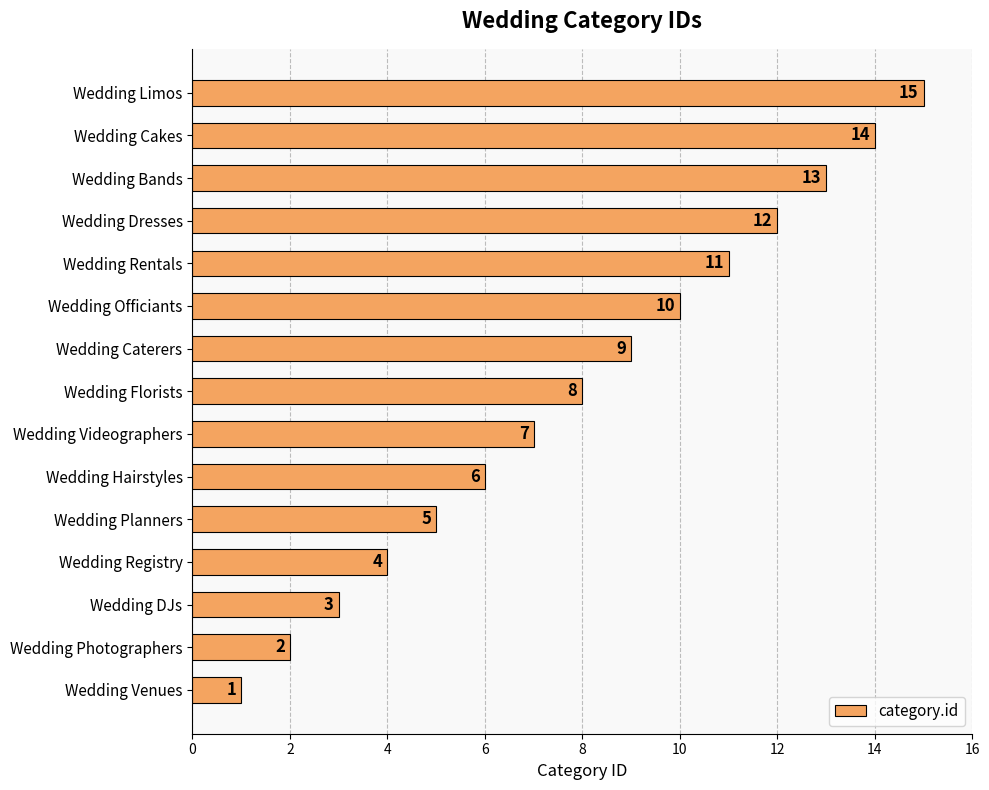

Approximately how many times larger is the value at Wedding Dresses compared to Wedding Cakes?

0.9